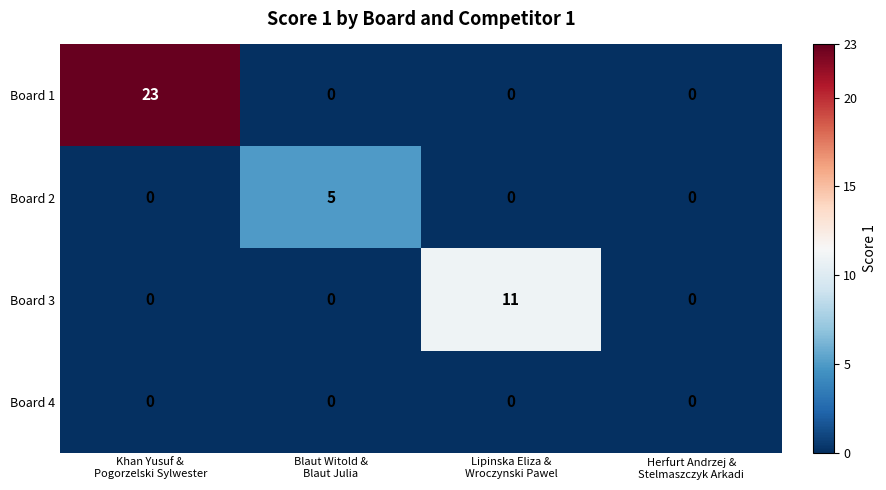

At how many categories does at least one series exceed 16?

1